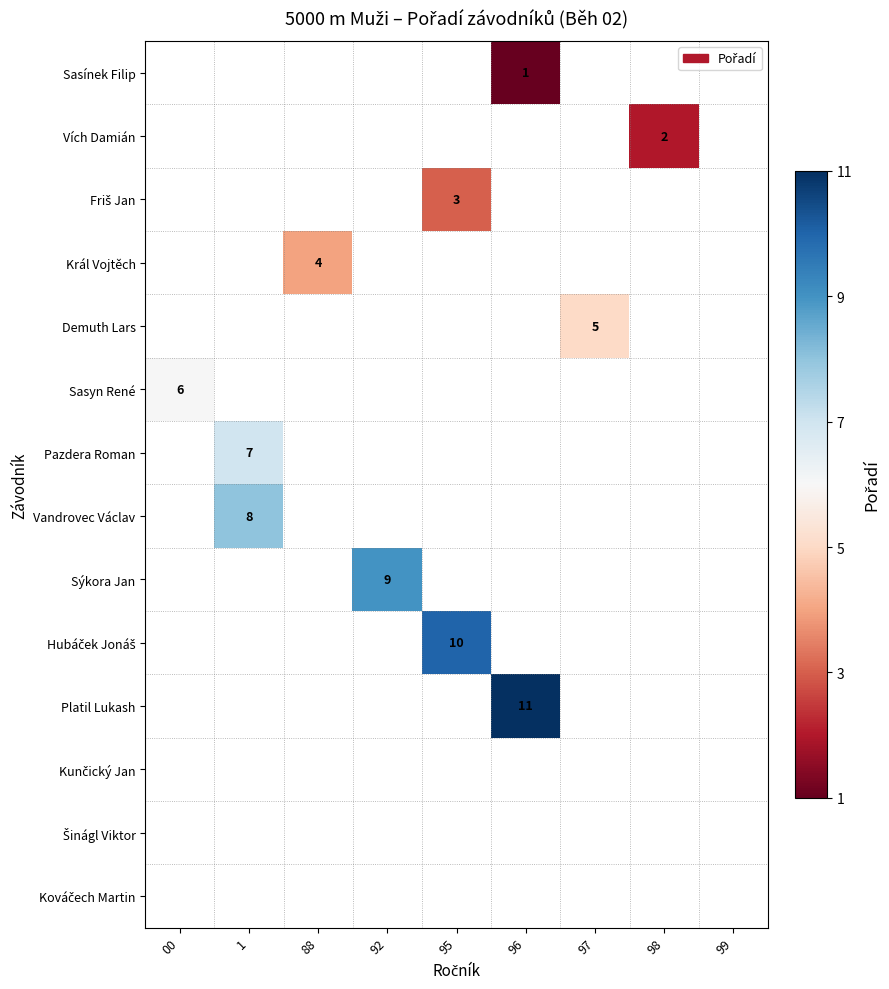

How many data points does each series have?

9